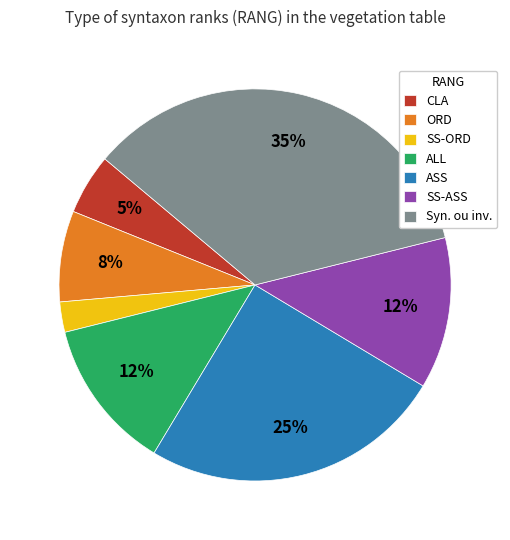

What is the smallest slice in the pie chart?

SS-ORD